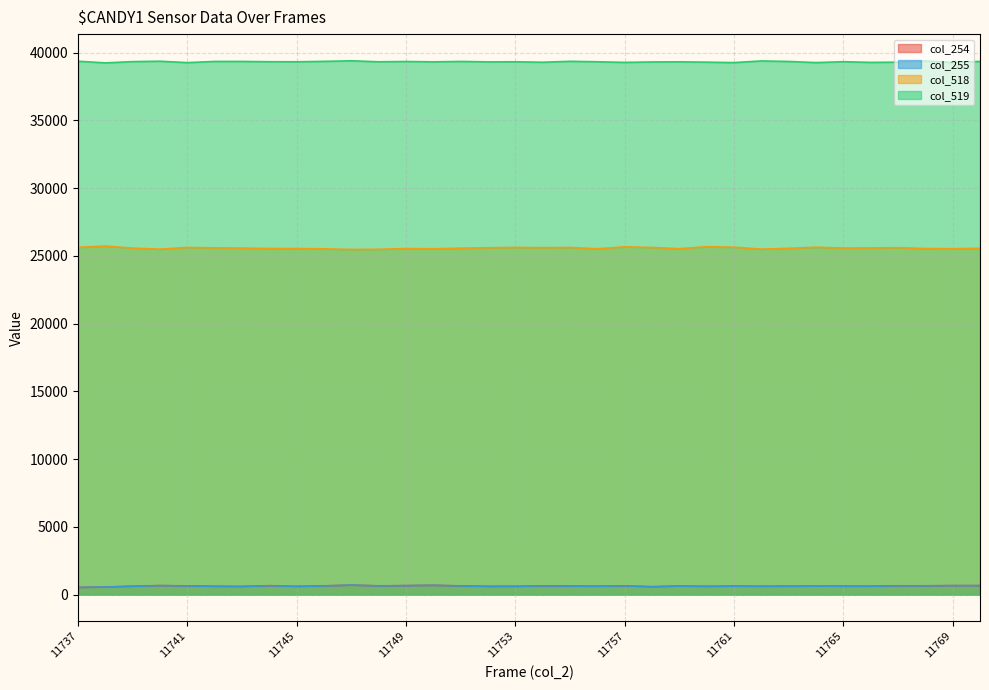

What is the difference between the maximum and minimum values in the col_254 series?

169